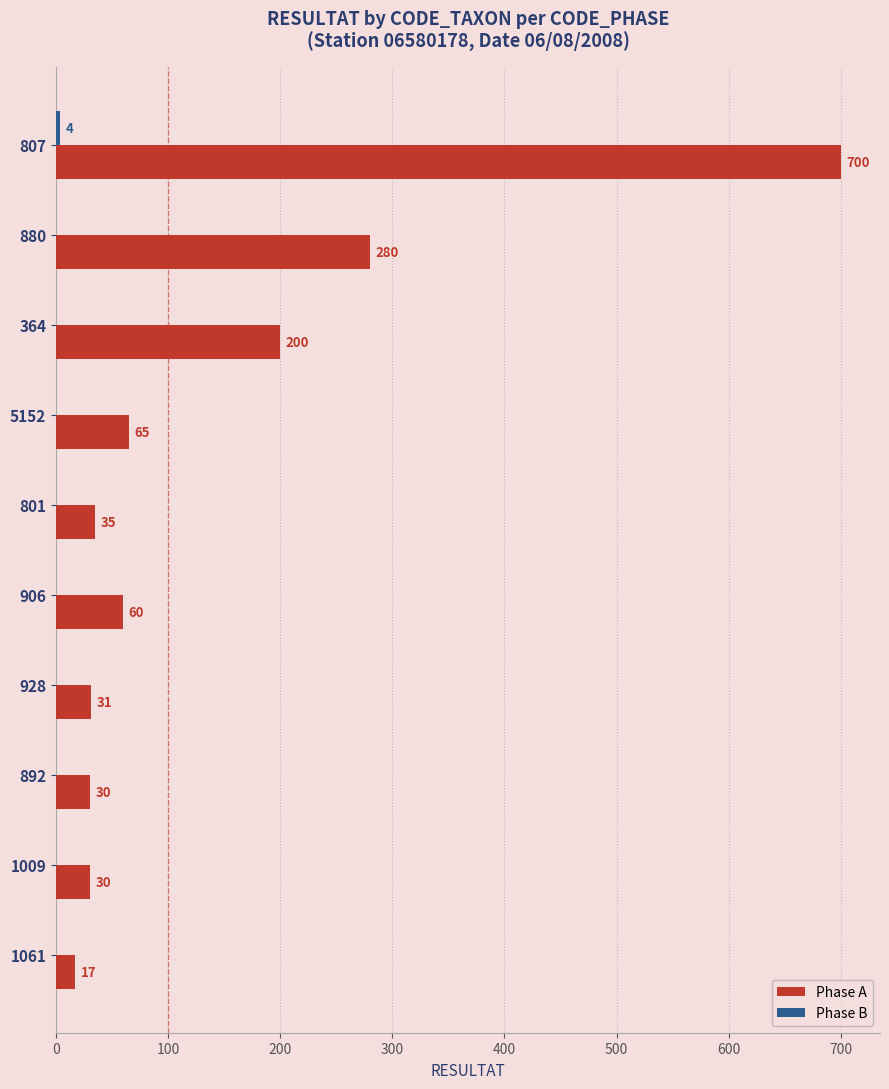

Where is Phase A nearest to the value 358?

880